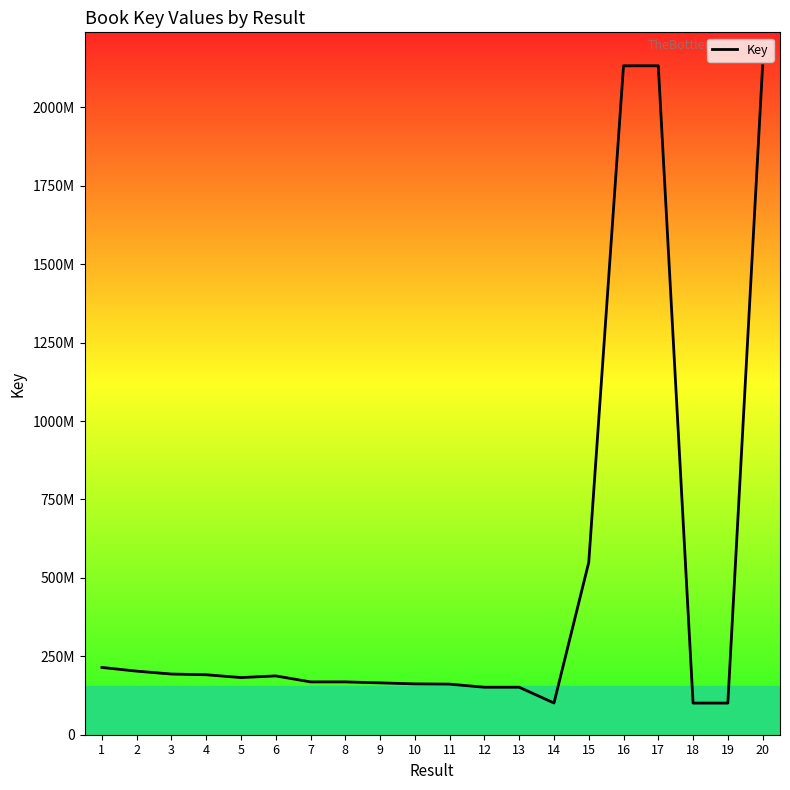

Does the chart display data point markers on the line(s)?

No